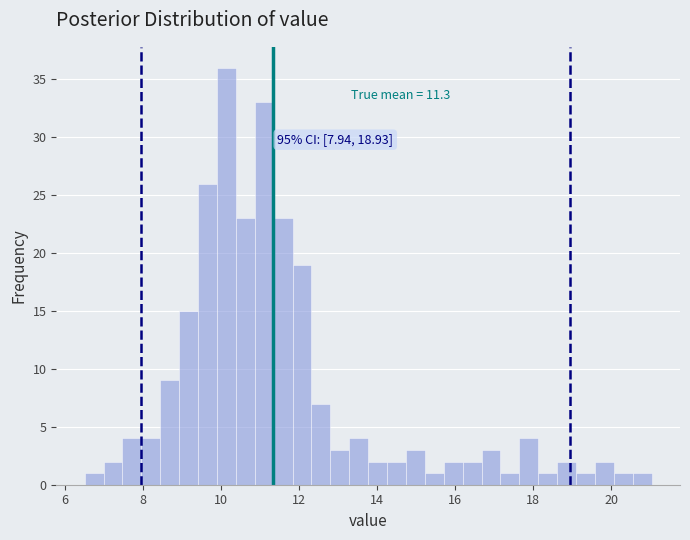

Around what value on the x-axis is the tallest bar? Give the approximate position of its centre, as read against the axis.

10.2